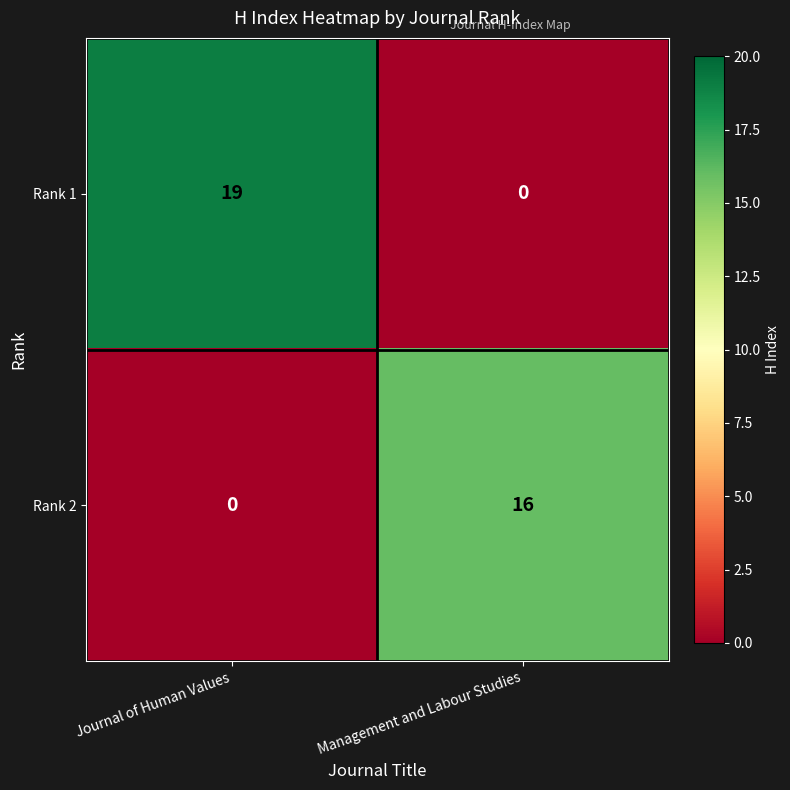

What is the difference between the highest and lowest values at Management and Labour Studies?

16